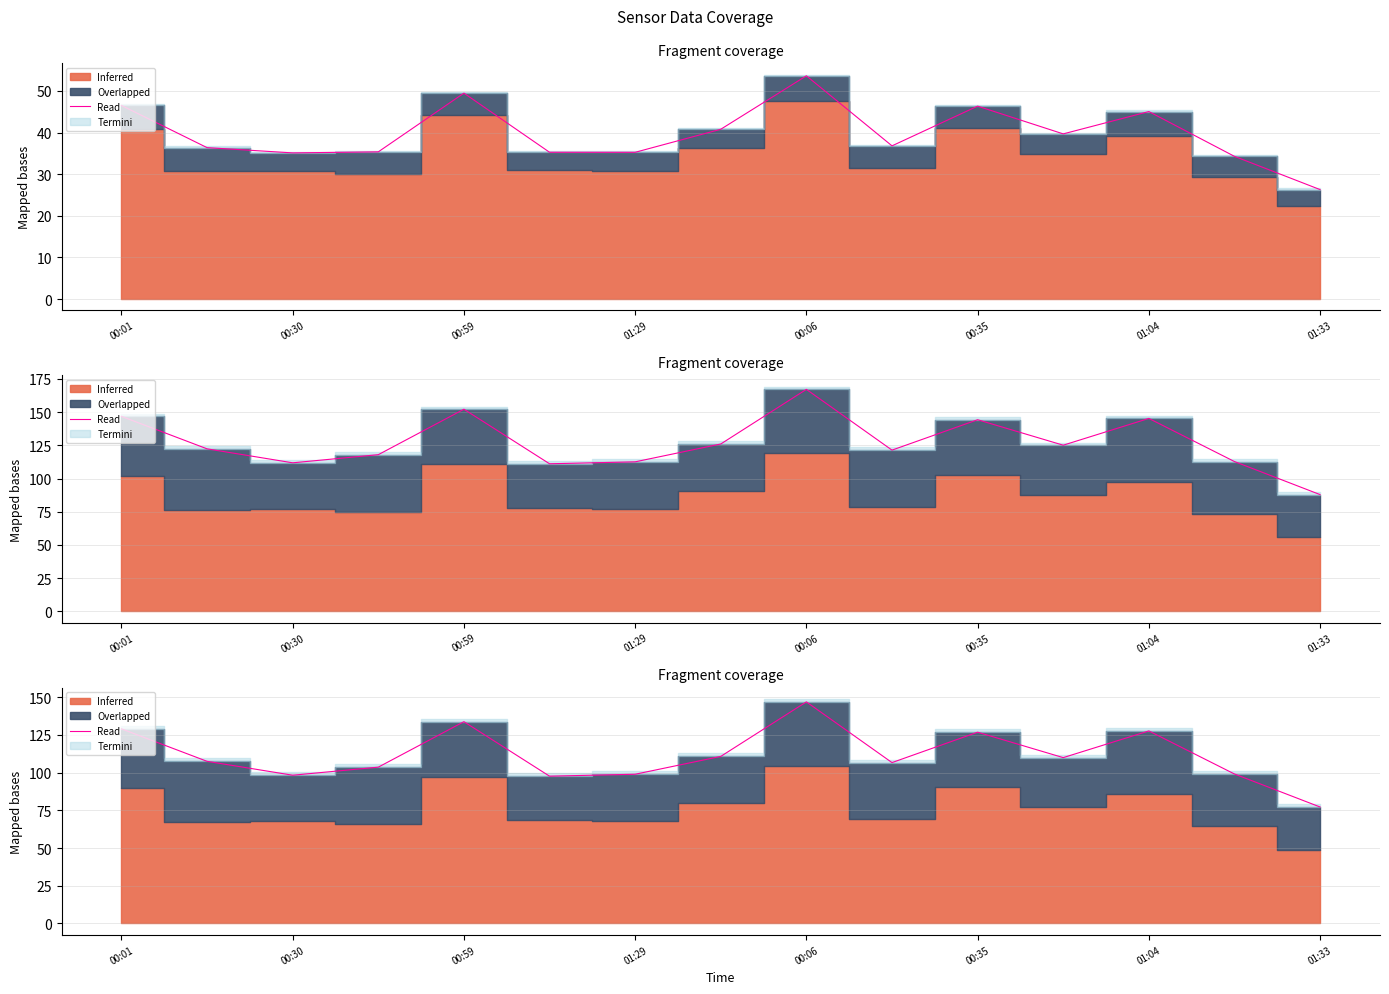

What position from the left is 00:59?

5